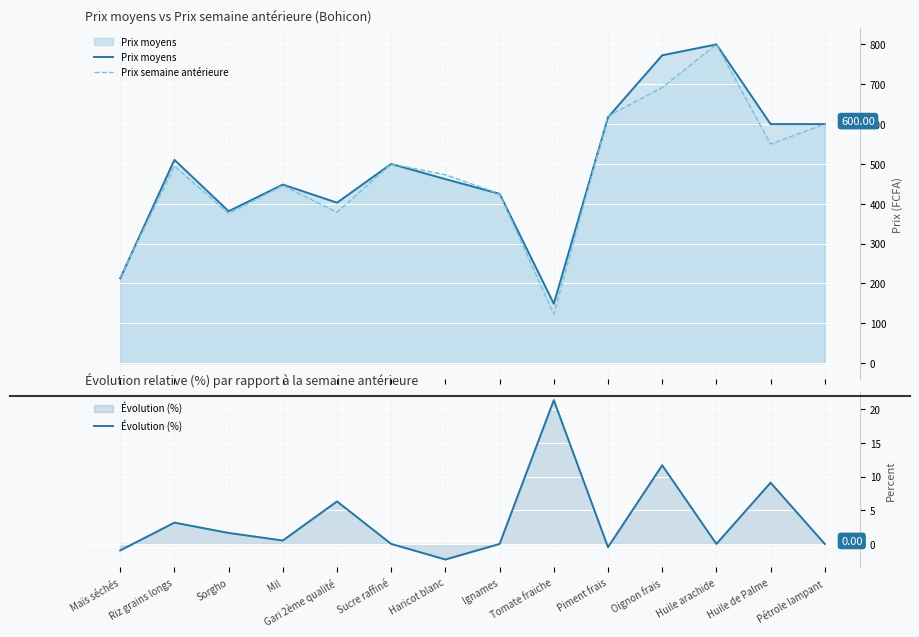

What is the value of the Prix semaine antérieure point at the 13th from the left?

550.0